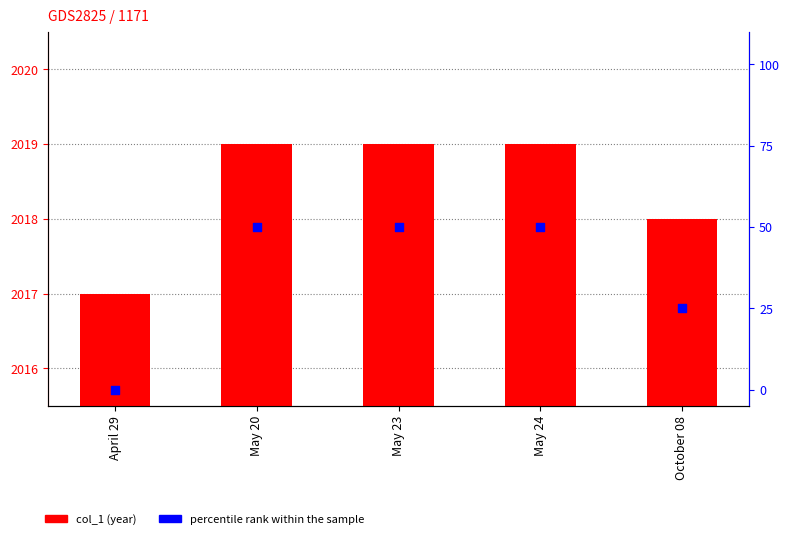

Which series contains the lowest Y value?

percentile rank within the sample